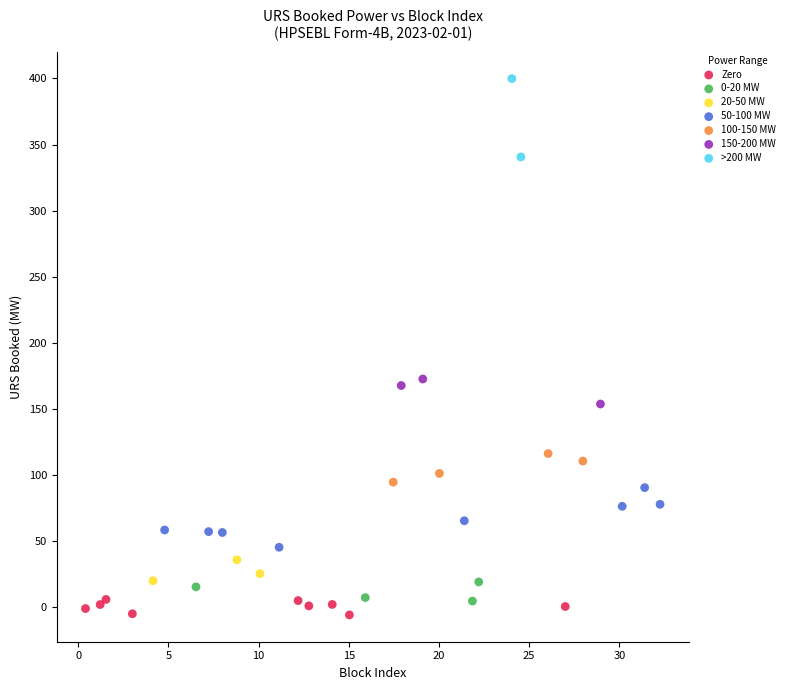

Which series reaches the minimum Y coordinate?

Zero